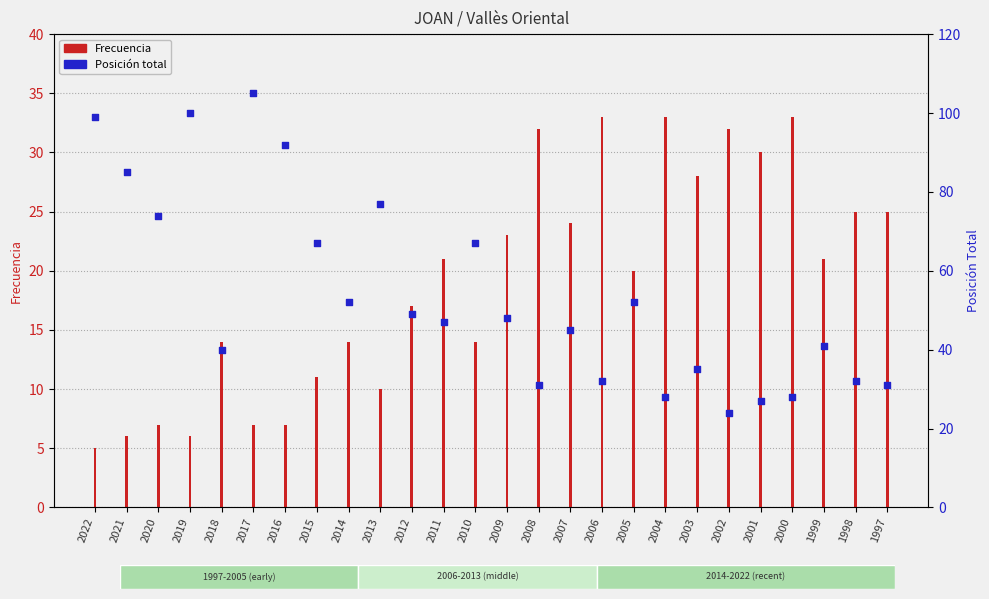

Which series has the widest spread of Y values?

Posición total